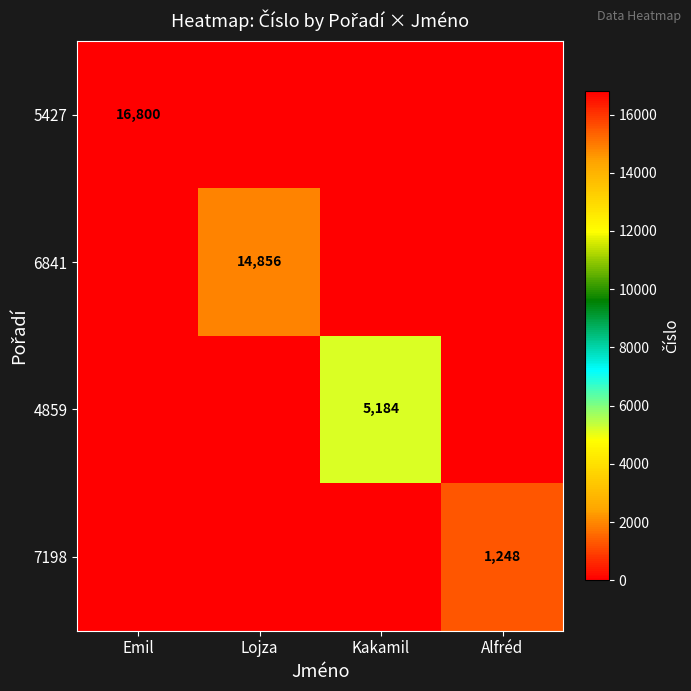

Is it true that 7198 equals 1248 at Alfréd?

True